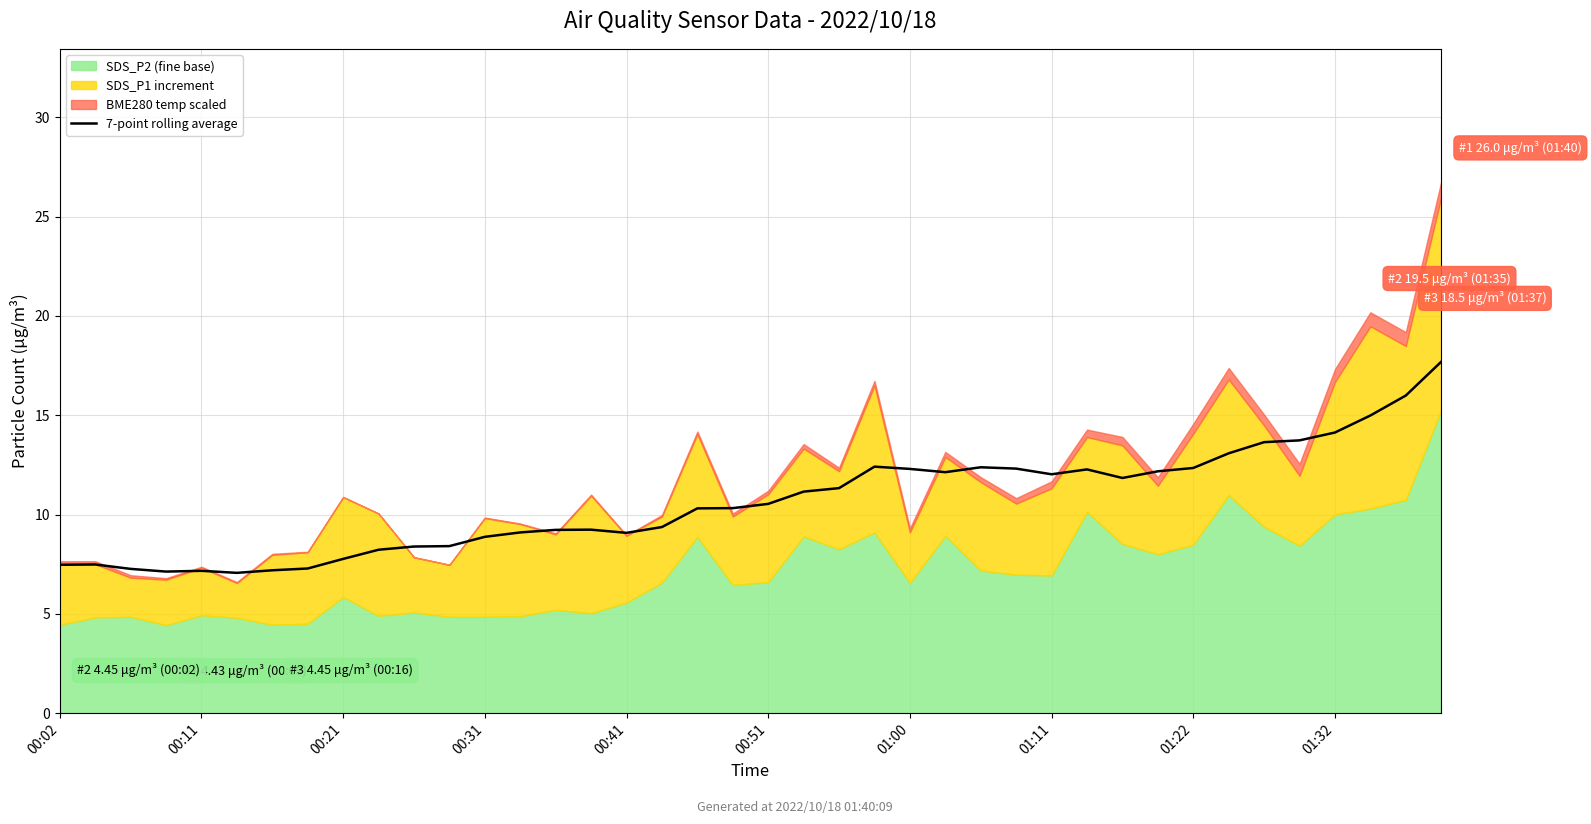

What is the lowest value of the 7-point rolling average series?

7.1